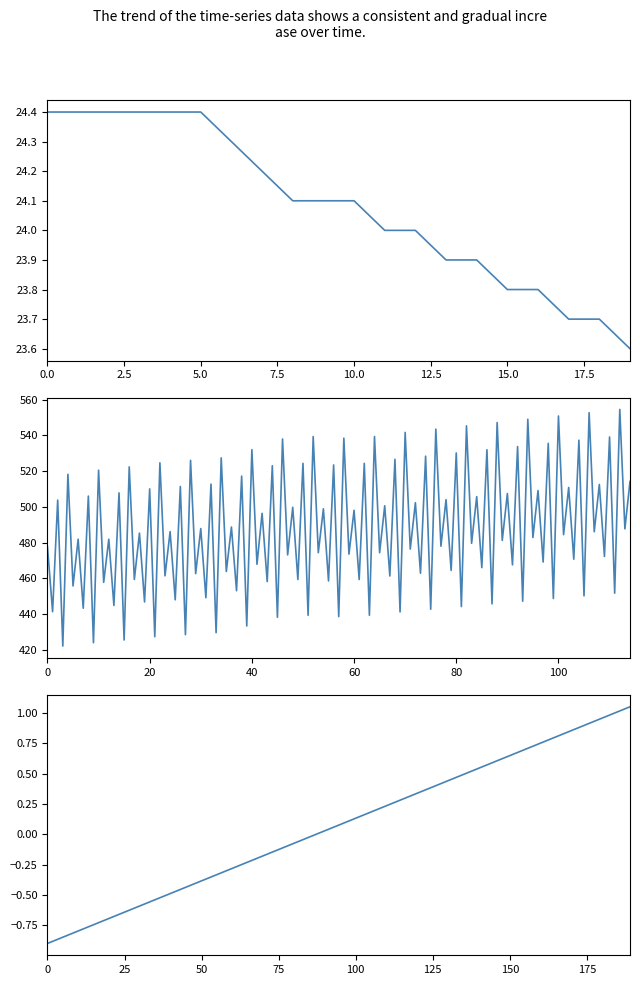

What is the sum of the values at 00:25 and 01:28?

48.6